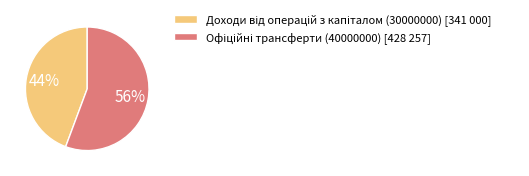

To the nearest percent, what is the average slice percentage?

50%